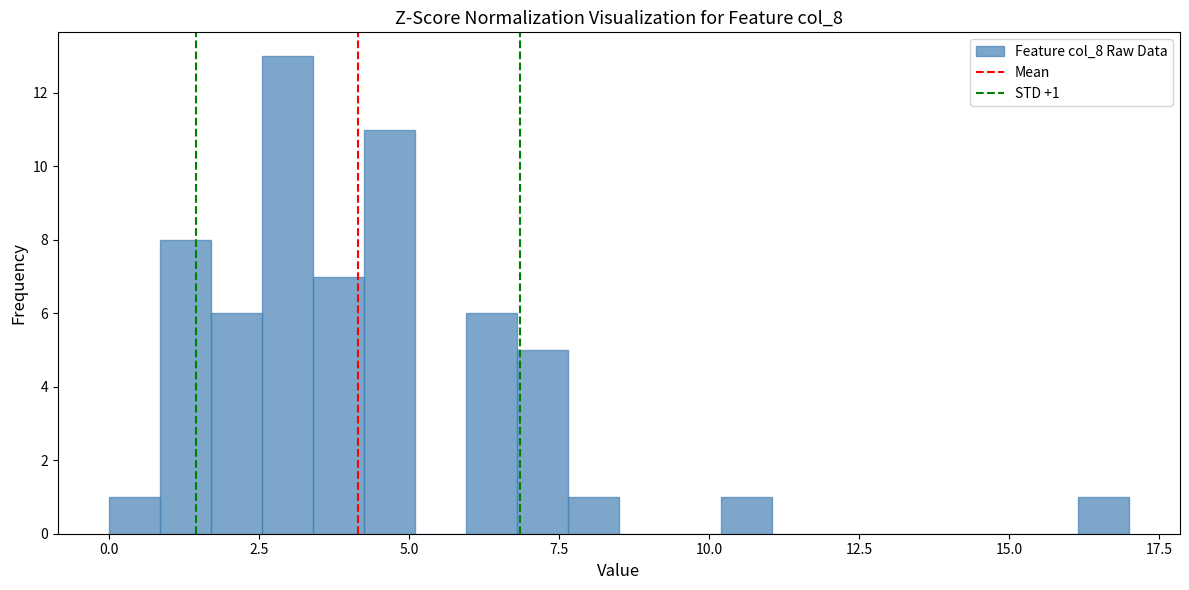

Read against the x-axis, roughly where is the centre of the tallest bar?

3.0